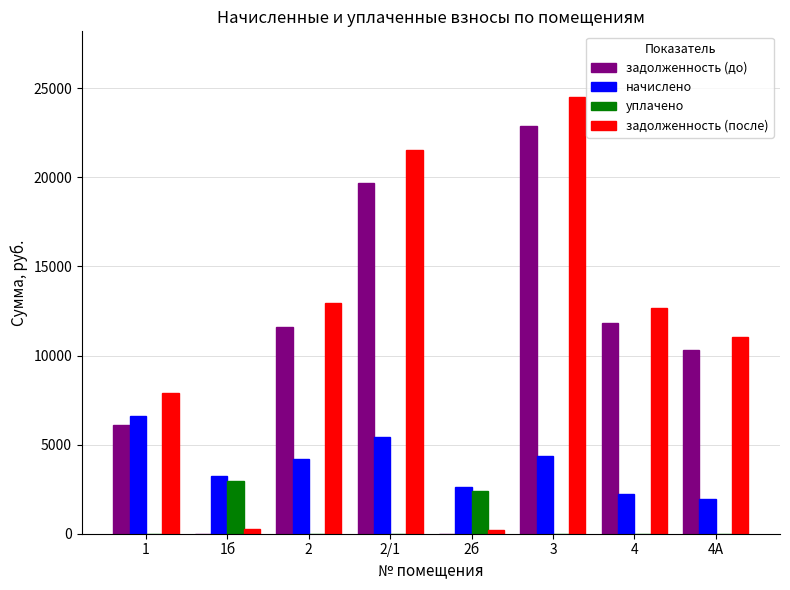

What is the sum of all начислено values?

30638.9